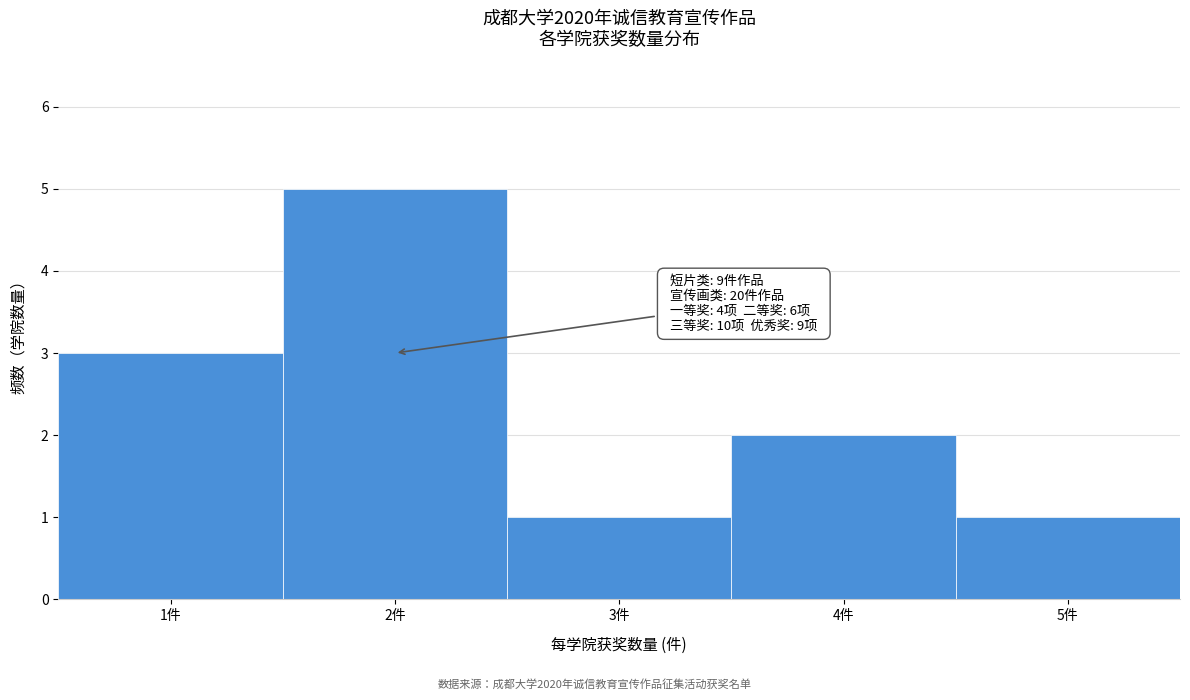

Which range on the x-axis has the tallest bar?

1.5 to 2.5